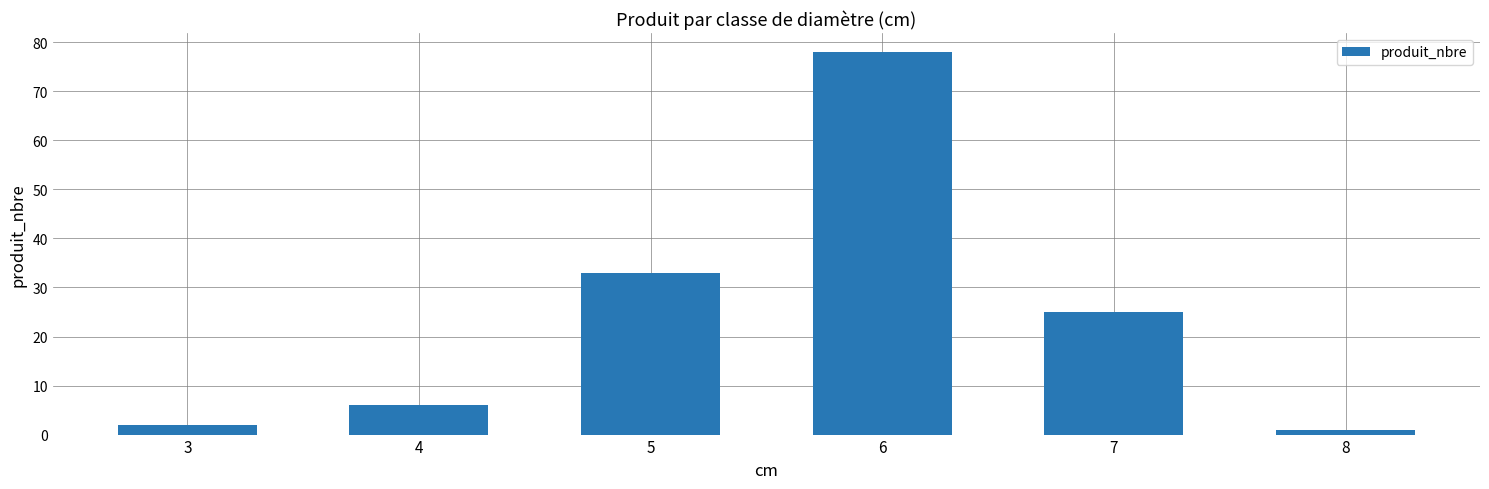

What is the greatest value displayed?

78